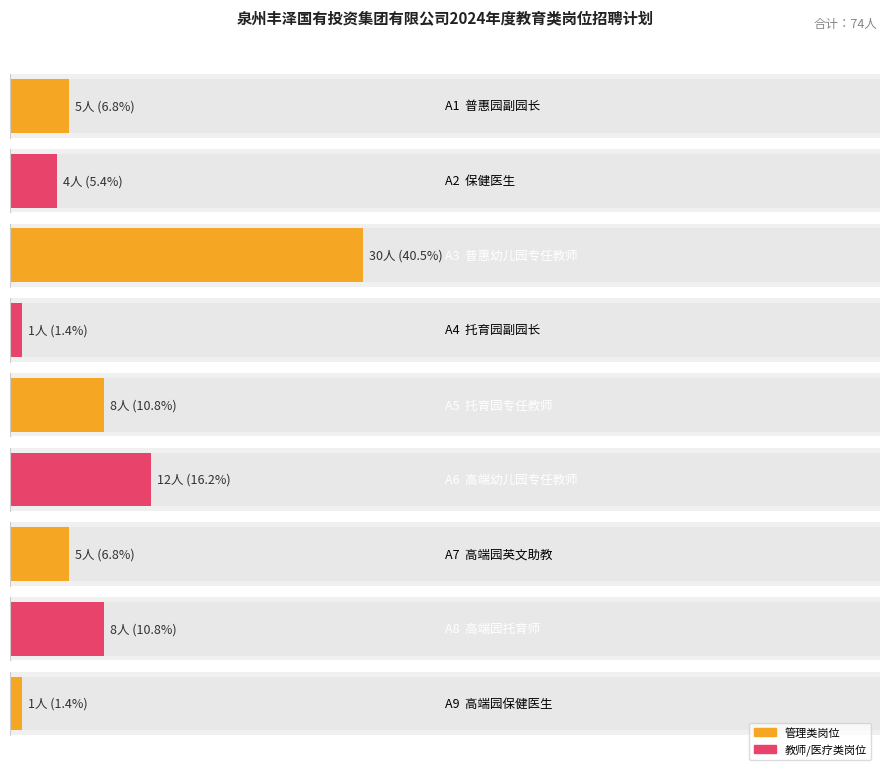

Reading left to right, what are all the values shown in this chart?

普惠园副园长=5	保健医生=4	普惠幼儿园专任教师=30	托育园副园长=1	托育园专任教师=8	高端幼儿园专任教师=12	高端园英文助教=5	高端园托育师=8	高端园保健医生=1